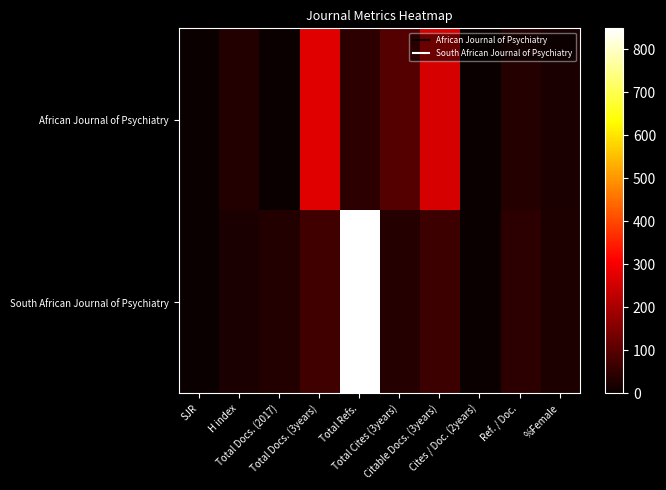

Which series changed the most between Total Cites (3years) and %Female?

African Journal of Psychiatry